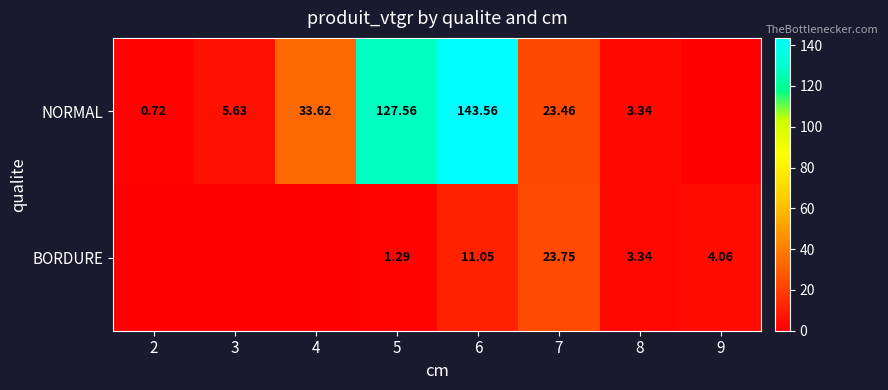

What is the spread (max minus min) of values at 3?

5.6